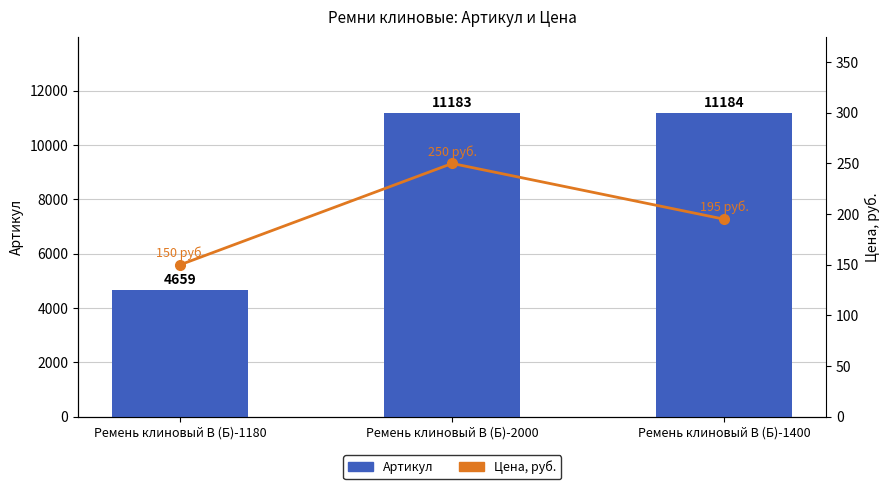

Between Ремень клиновый В (Б)-1400 and Ремень клиновый В (Б)-2000, which is larger?

Ремень клиновый В (Б)-1400